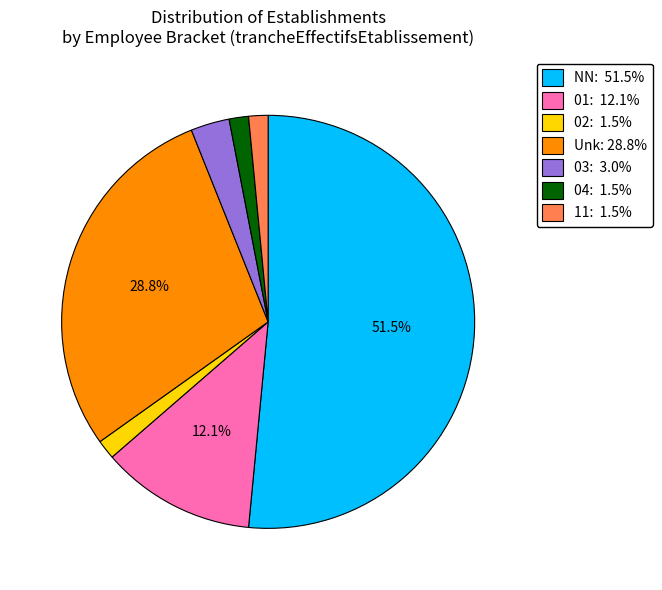

Is there a majority slice in this chart?

Yes